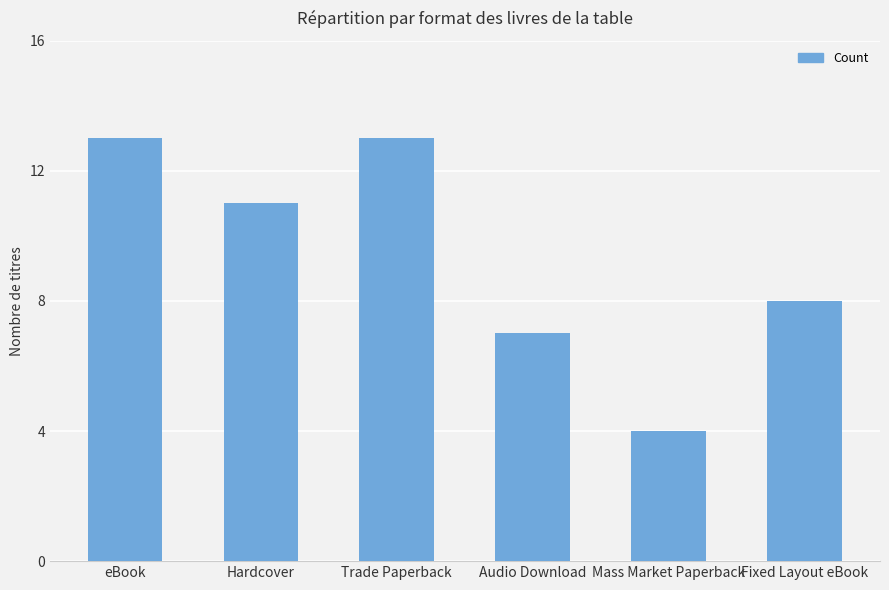

What is the difference between the second highest and minimum values?

9